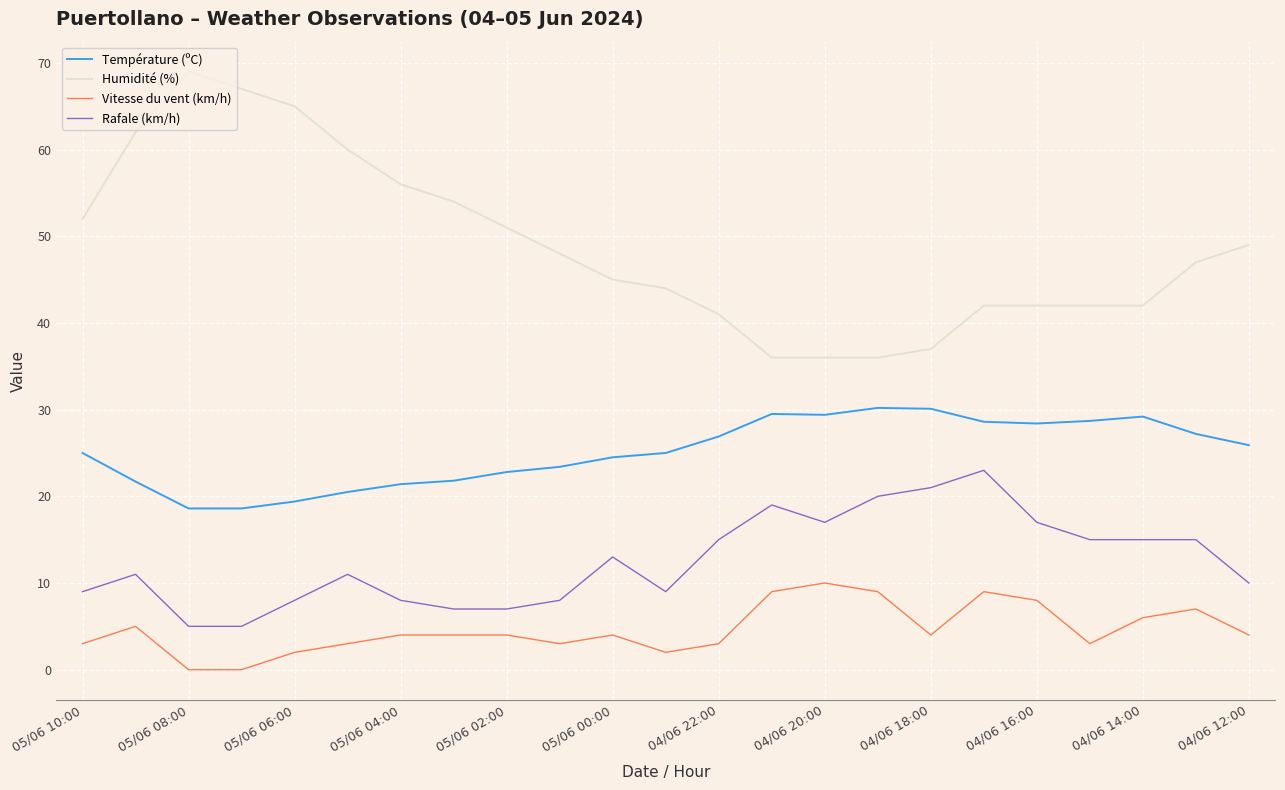

Which series has the largest total across all categories?

Humidité (%)